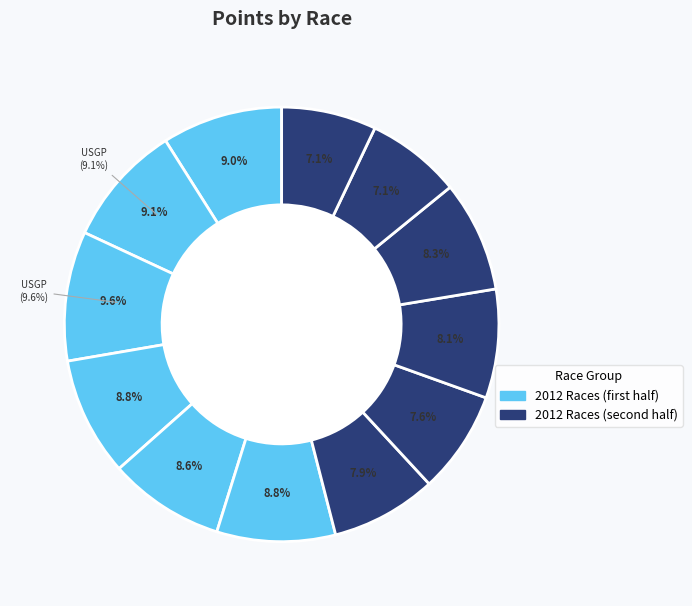

To the nearest percent, what percentage of the pie is Sun Prairie Cup (2012)?

9%